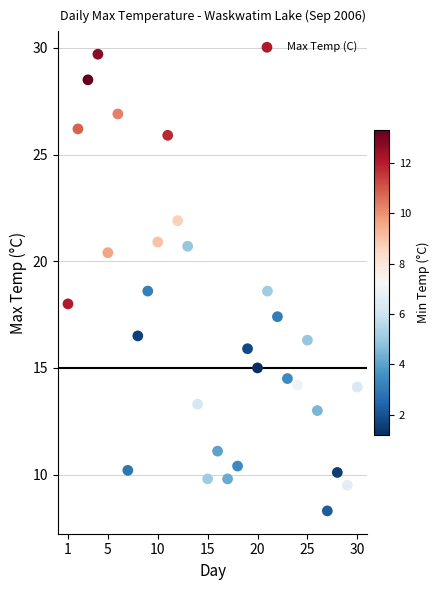

What is the range of Y values (max minus min)?

21.4